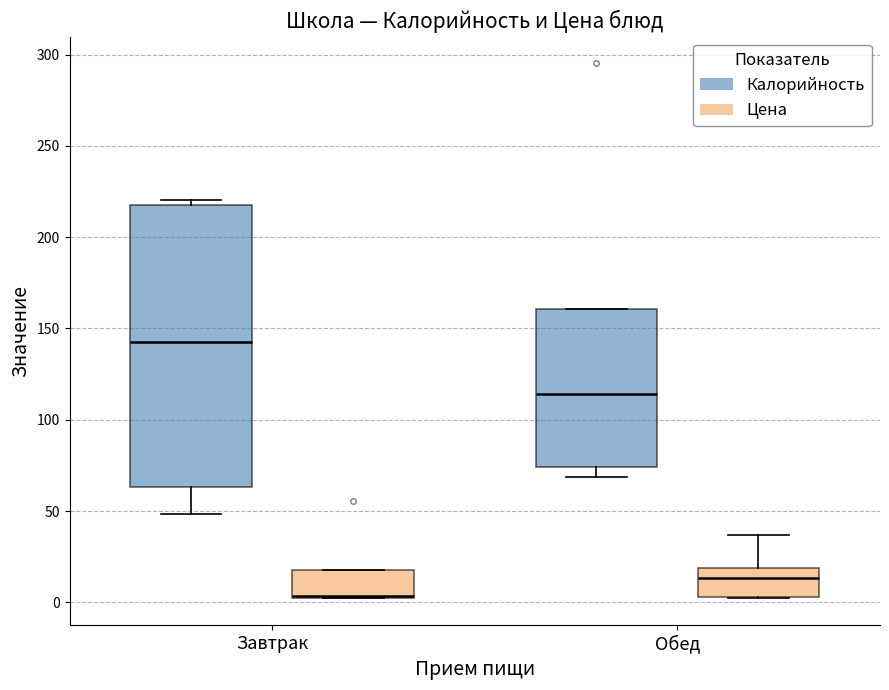

Which box's median line is the highest?

Завтрак (Калорийность)